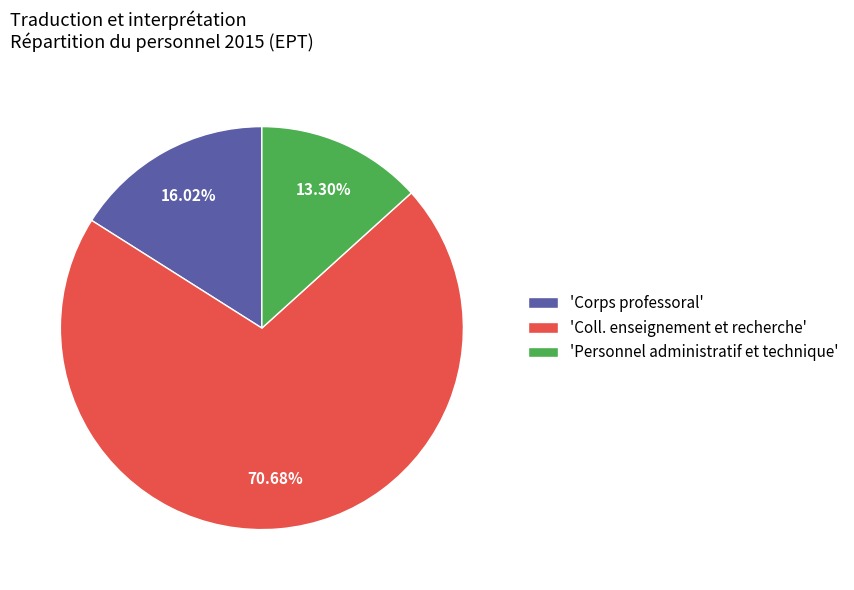

Which slice is the smallest?

'Personnel administratif et technique'